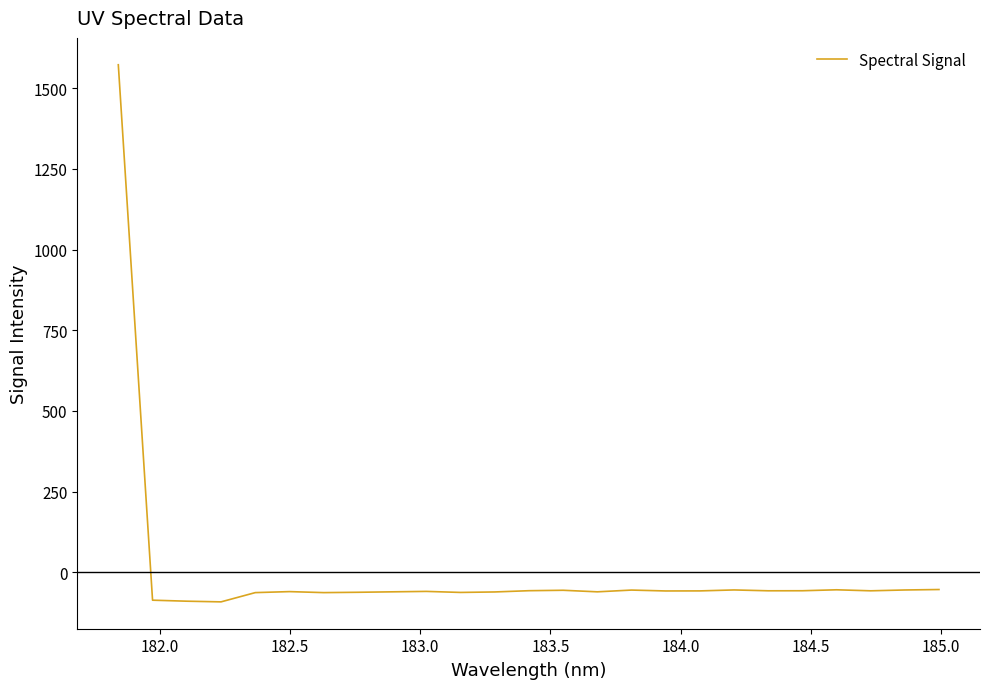

What is the maximum value shown in the chart?

1572.8